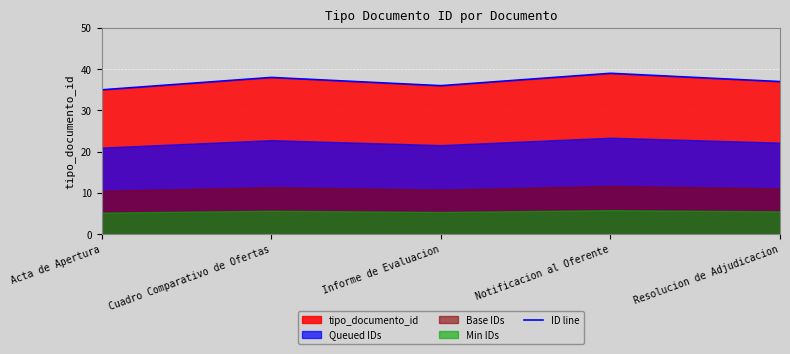

Read the ID line value at Cuadro Comparativo de Ofertas.

38